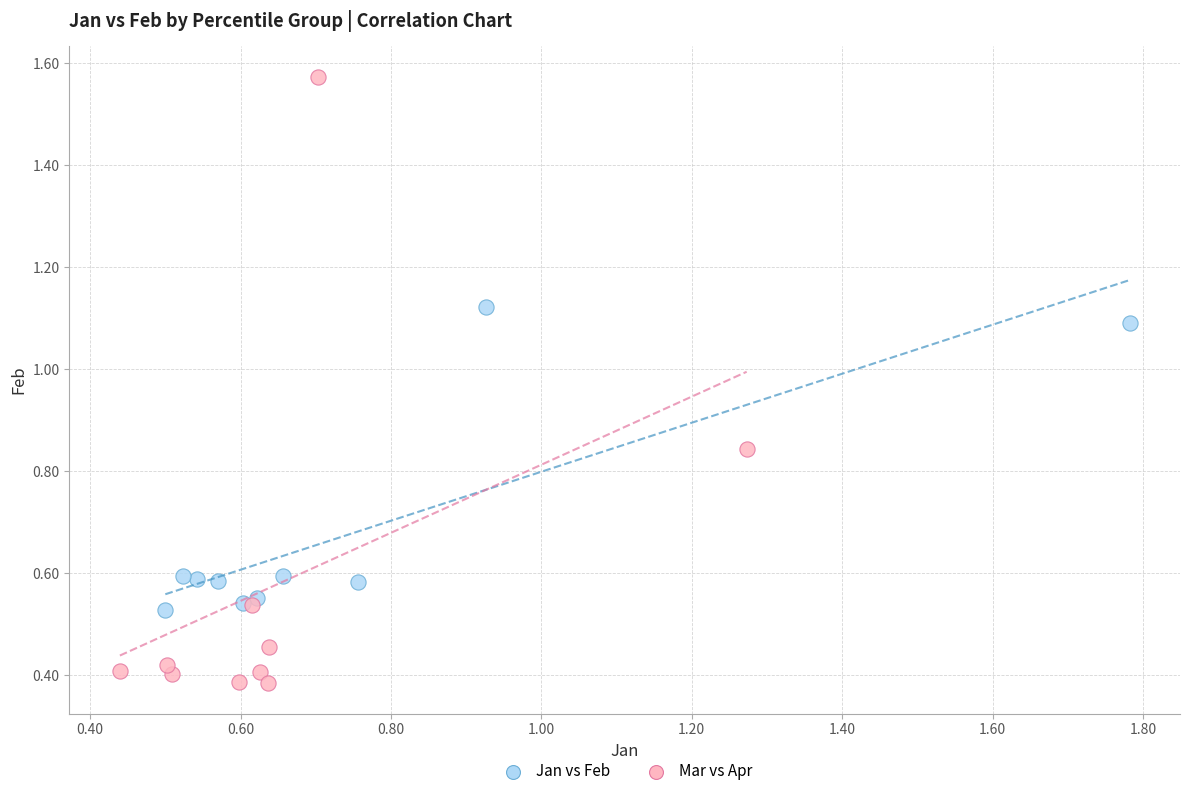

Which series contains the lowest Y value?

Mar vs Apr